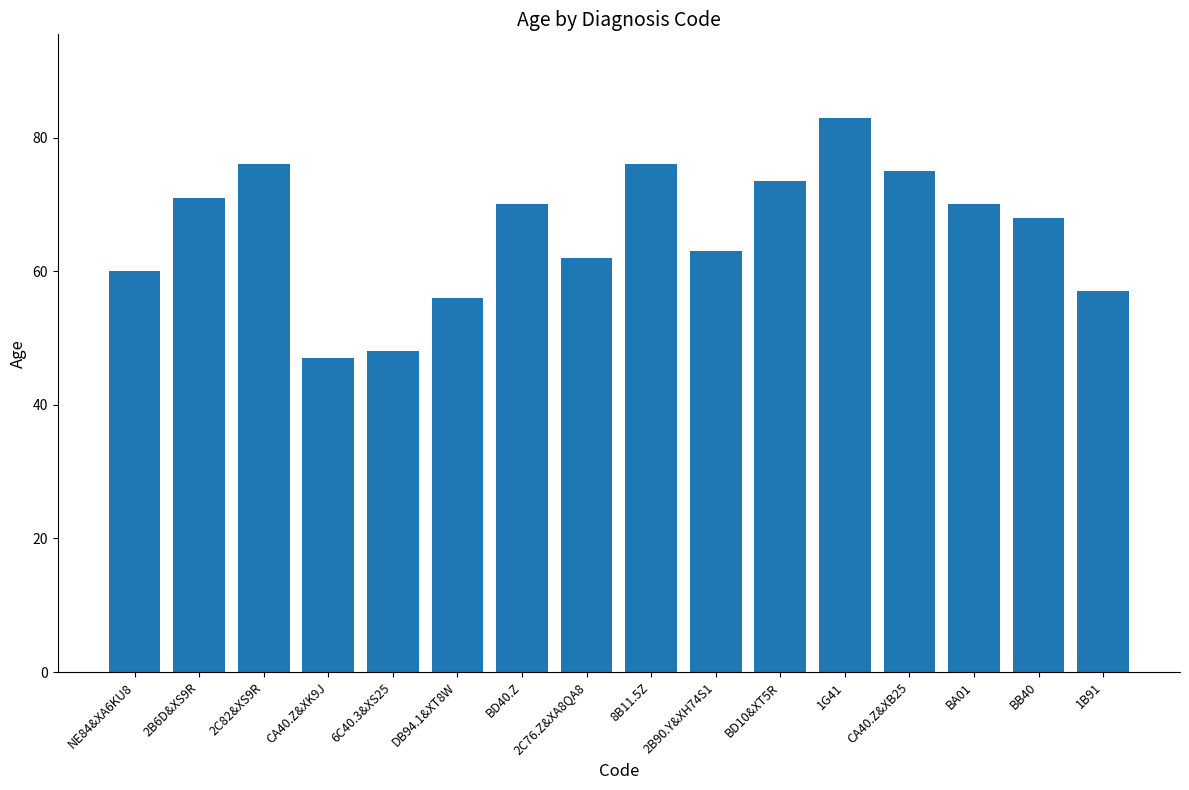

True or false: the data shows 48.0 at 6C40.3&XS25.

True